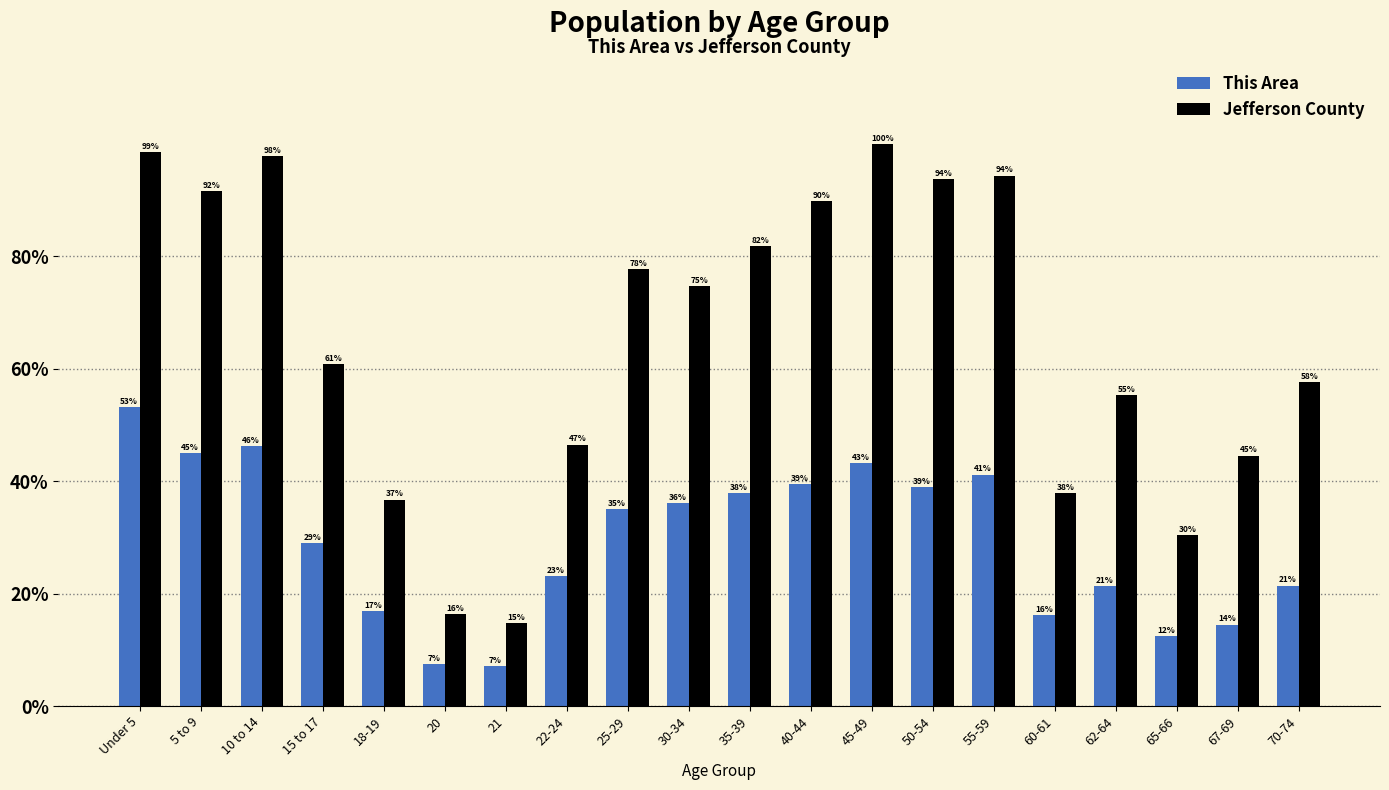

What is the label of the 18th bar from the right?

10 to 14